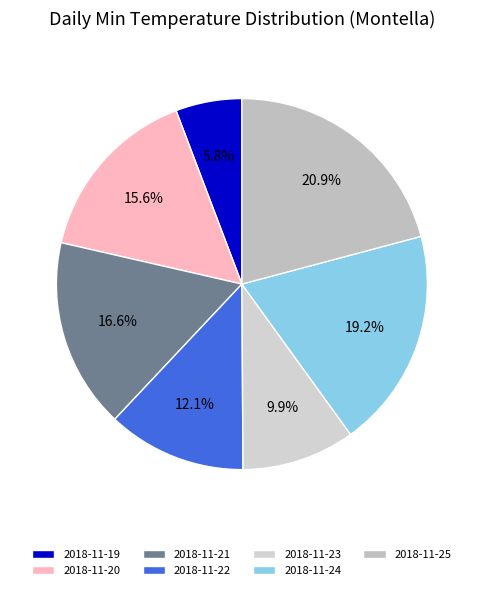

Which slice is the smallest?

2018-11-19